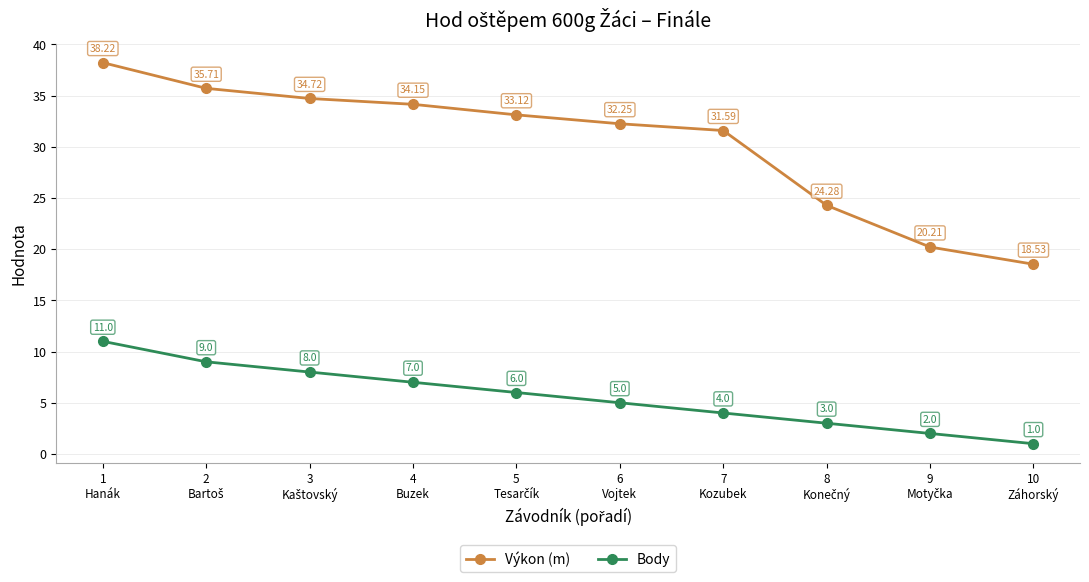

Where is Výkon (m) nearest to the value 28?

7
Kozubek